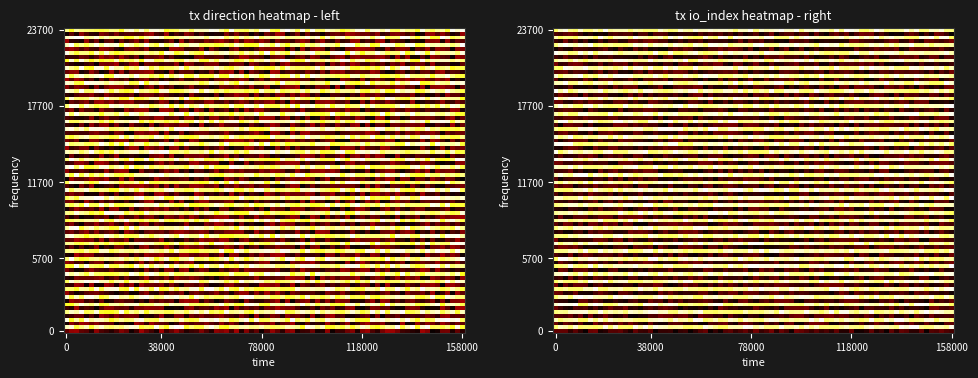

At how many categories does at least one series exceed 0?

2